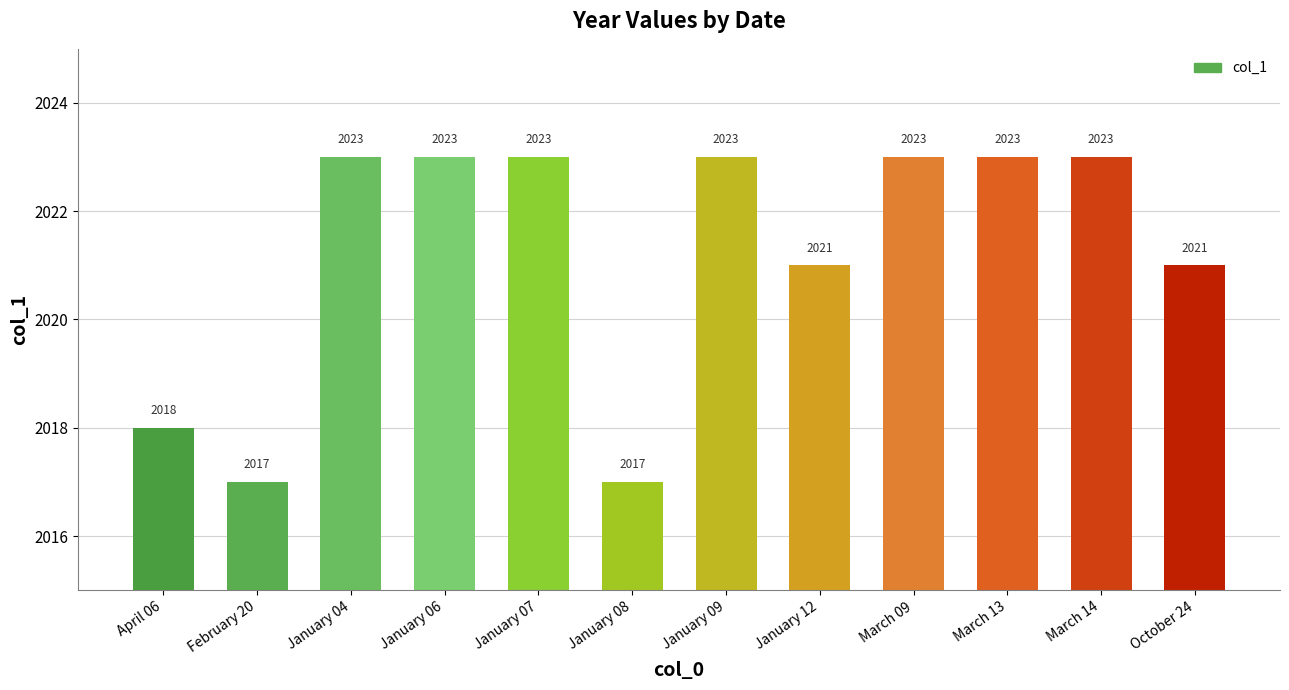

Reading left to right, extract all data points from this chart.

April 06=2018	February 20=2017	January 04=2023	January 06=2023	January 07=2023	January 08=2017	January 09=2023	January 12=2021	March 09=2023	March 13=2023	March 14=2023	October 24=2021